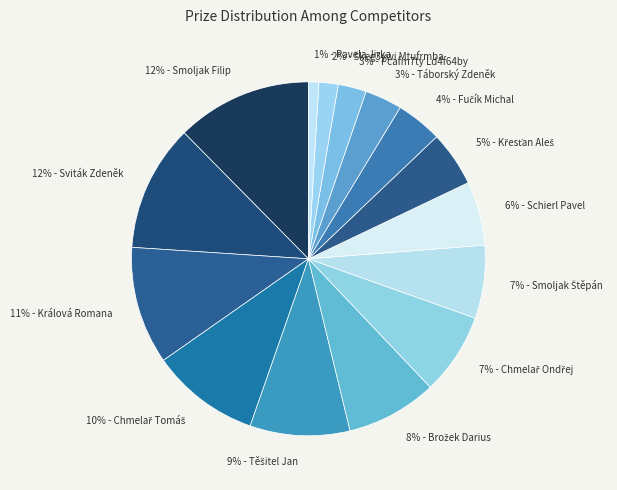

Is there a majority slice in this chart?

No